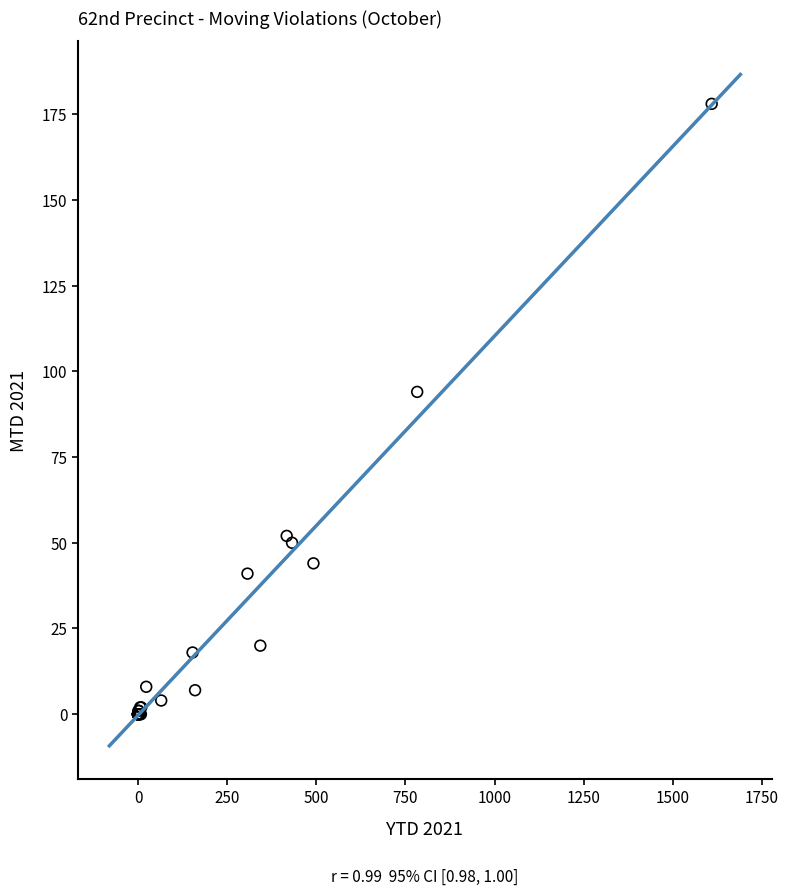

What Y value in the scatter plot is closest to 89?

94